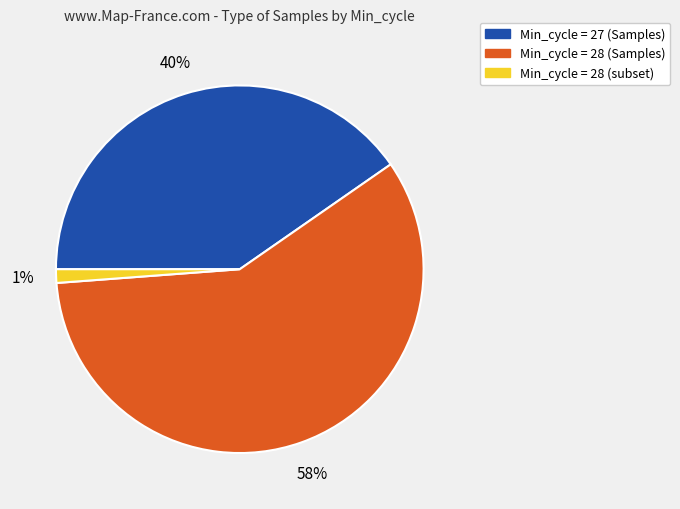

Which slice is the smallest?

1%